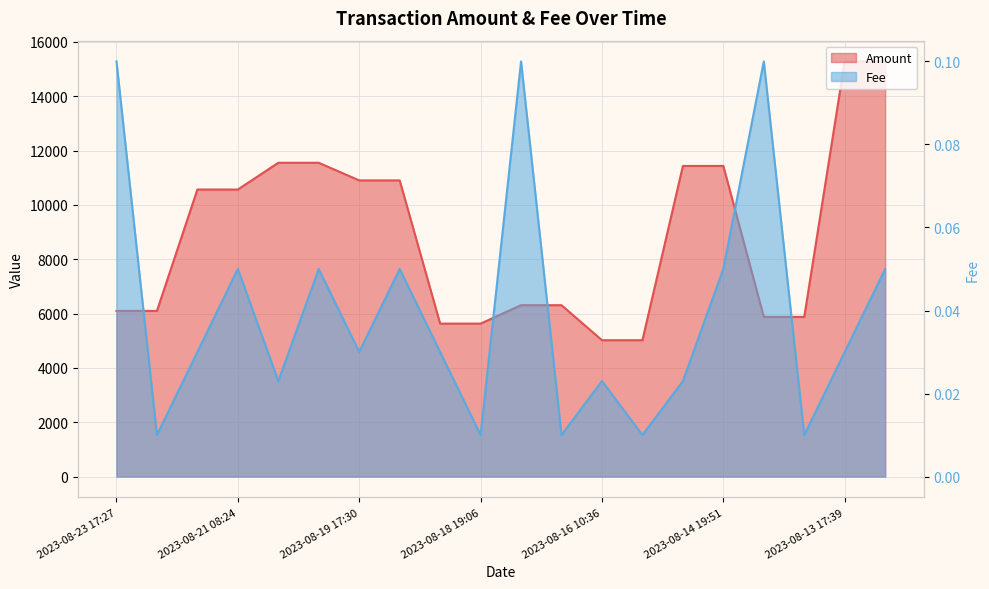

What position from the right is 2023-08-14 20:27?

6